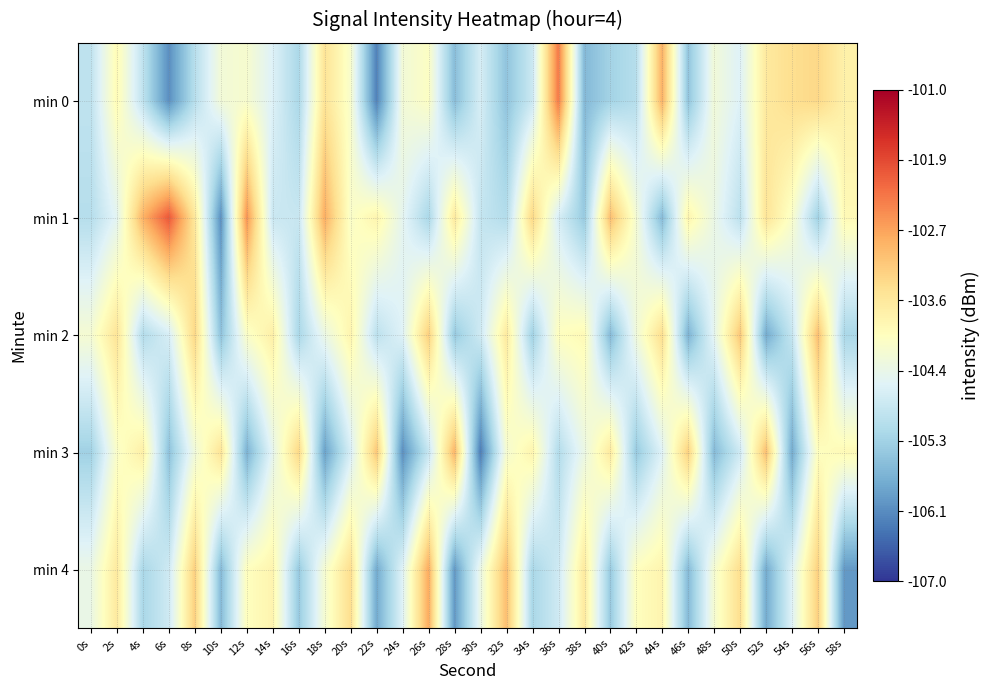

Rank the series at 2s from highest to lowest value.

min 2, min 4, min 0, min 3, min 1